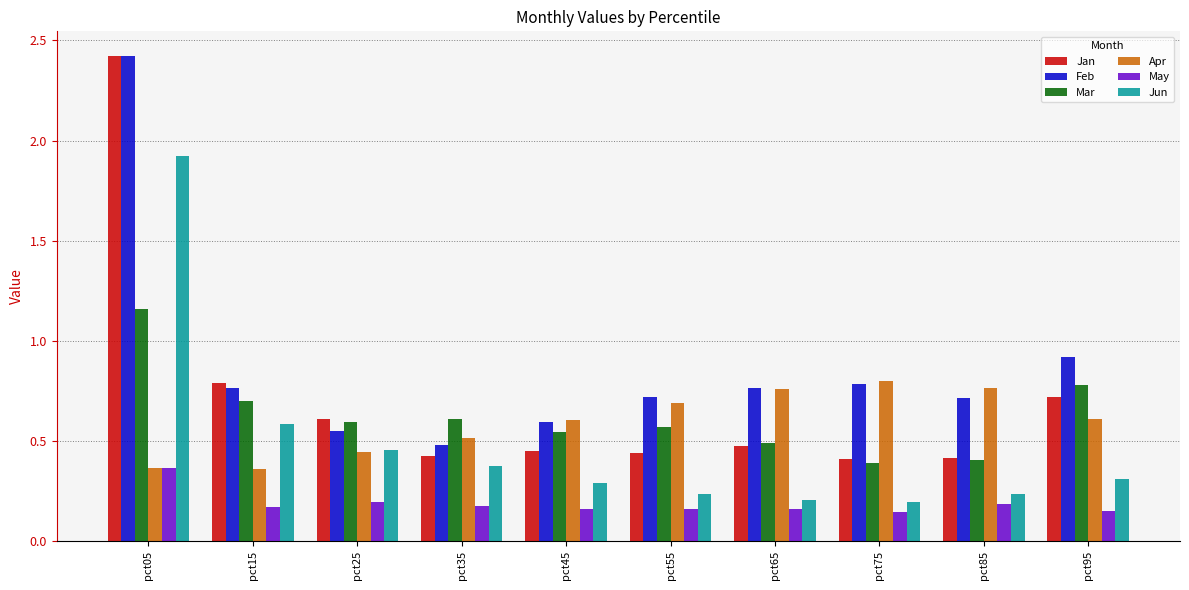

At how many categories does at least one series exceed 0?

10